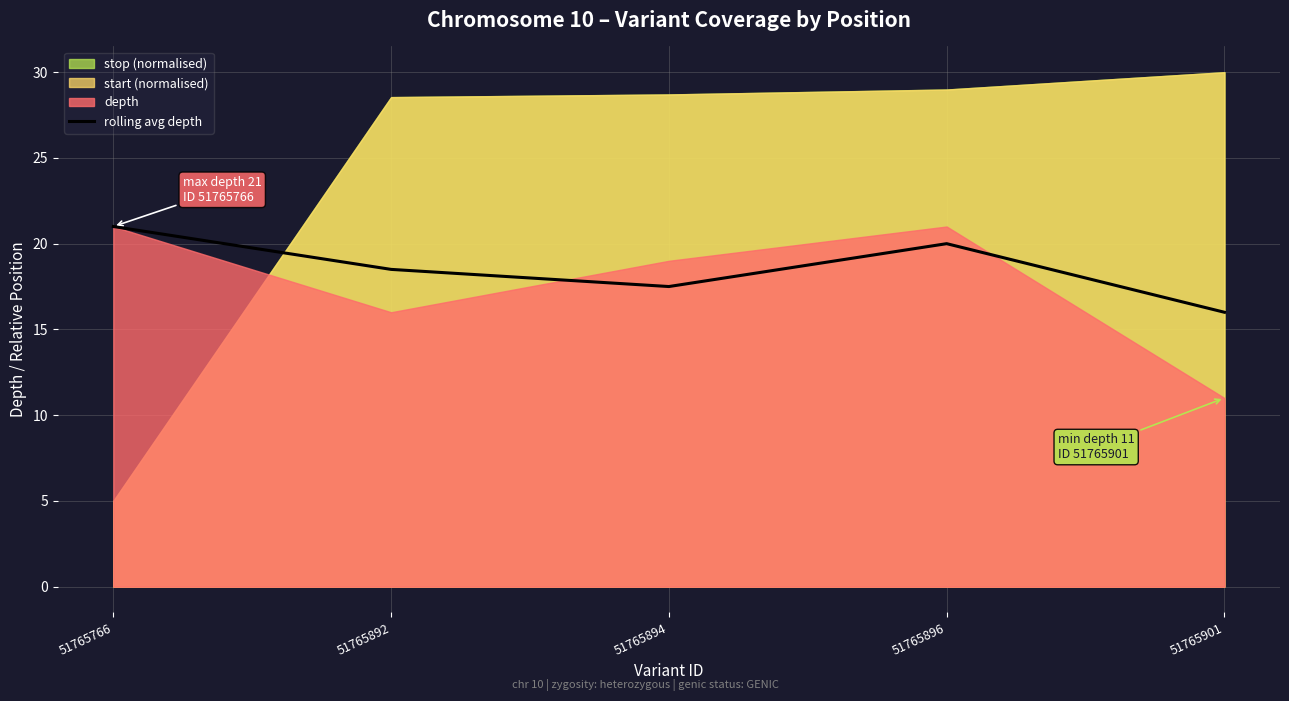

True or false: the data shows 29.6 at 51765896.

False